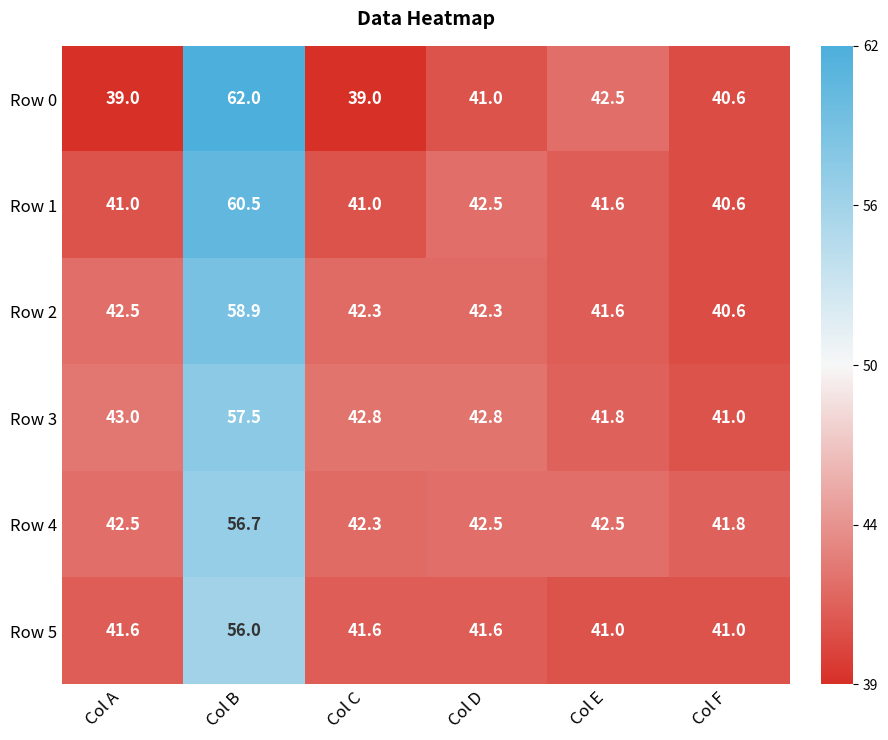

At which category is the sum across all series the highest?

Col B